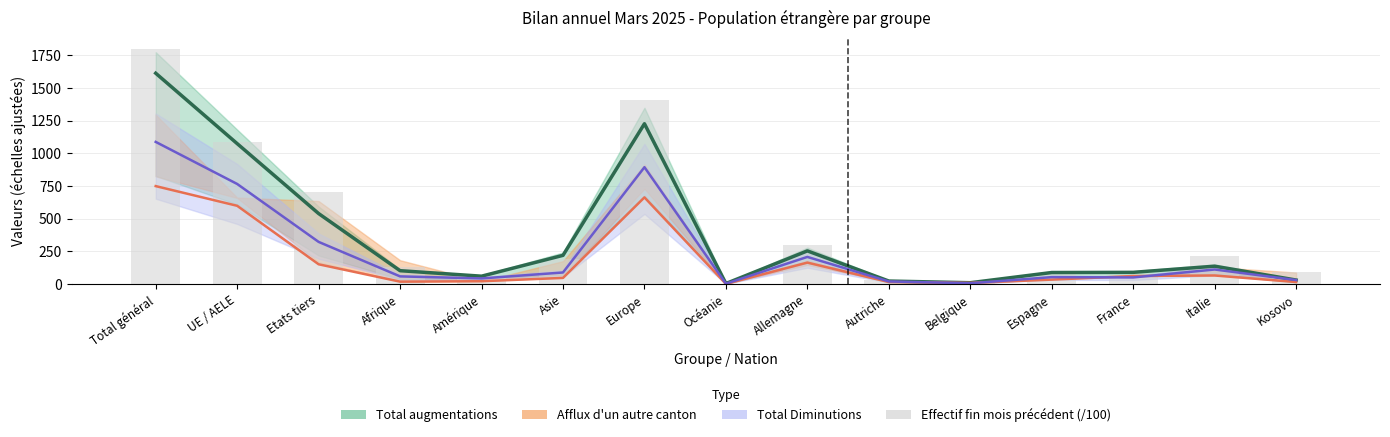

Reading left to right, list all the values displayed in this chart.

Total augmentations: Total général=1612.2	UE / AELE=1073.6	Etats tiers=538.6	Afrique=101.5	Amérique=59.5	Asie=218.9	Europe=1225.8	Océanie=3.4	Allemagne=253.1	Autriche=22.3	Belgique=9.5	Espagne=87.6	France=88.9	Italie=136.0	Kosovo=30.0
Afflux d'un autre canton: Total général=748.6	UE / AELE=598.0	Etats tiers=150.6	Afrique=17.6	Amérique=21.0	Asie=46.2	Europe=662.4	Océanie=0.6	Allemagne=163.4	Autriche=14.8	Belgique=8.2	Espagne=33.2	France=60.6	Italie=64.8	Kosovo=14.8
Total Diminutions: Total général=1086.8	UE / AELE=765.0	Etats tiers=321.8	Afrique=57.9	Amérique=42.3	Asie=87.8	Europe=893.2	Océanie=2.0	Allemagne=206.9	Autriche=19.2	Belgique=5.3	Espagne=52.3	France=49.9	Italie=110.7	Kosovo=29.9
Effectif fin mois précédent (/100): Total général=1794.3	UE / AELE=1089.8	Etats tiers=704.5	Afrique=131.8	Amérique=58.7	Asie=192.2	Europe=1404.9	Océanie=2.5	Allemagne=294.5	Autriche=31.9	Belgique=7.0	Espagne=78.5	France=63.4	Italie=216.4	Kosovo=90.3